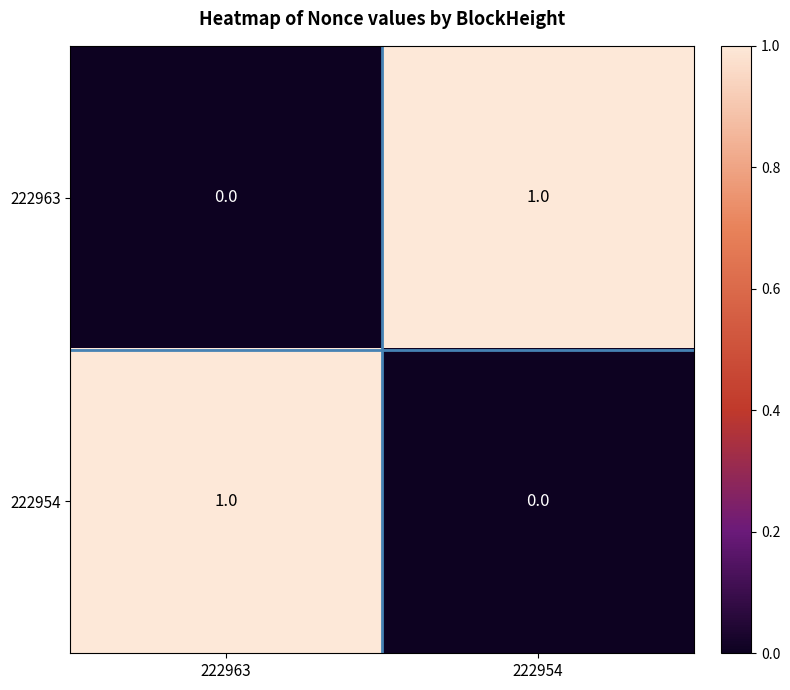

Is the value of 222963 at 222954 greater than the value of 222954 at 222954?

Yes